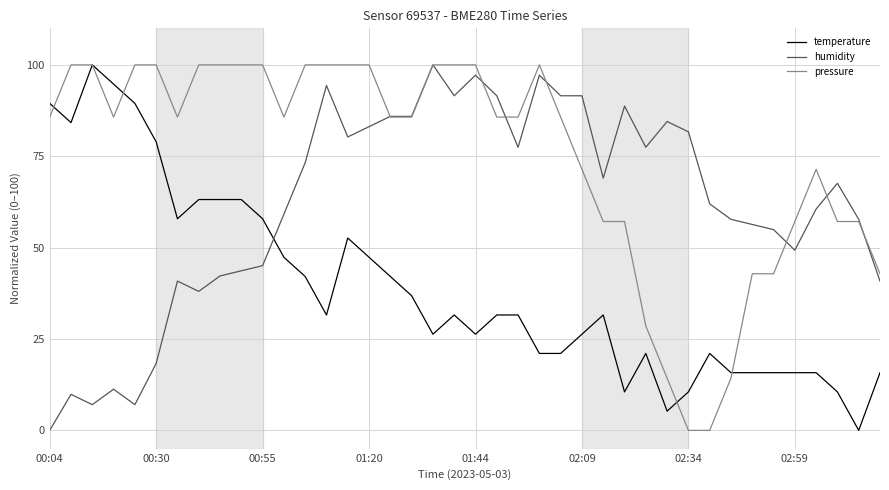

List the series in order of their overall mean, highest first.

pressure, humidity, temperature